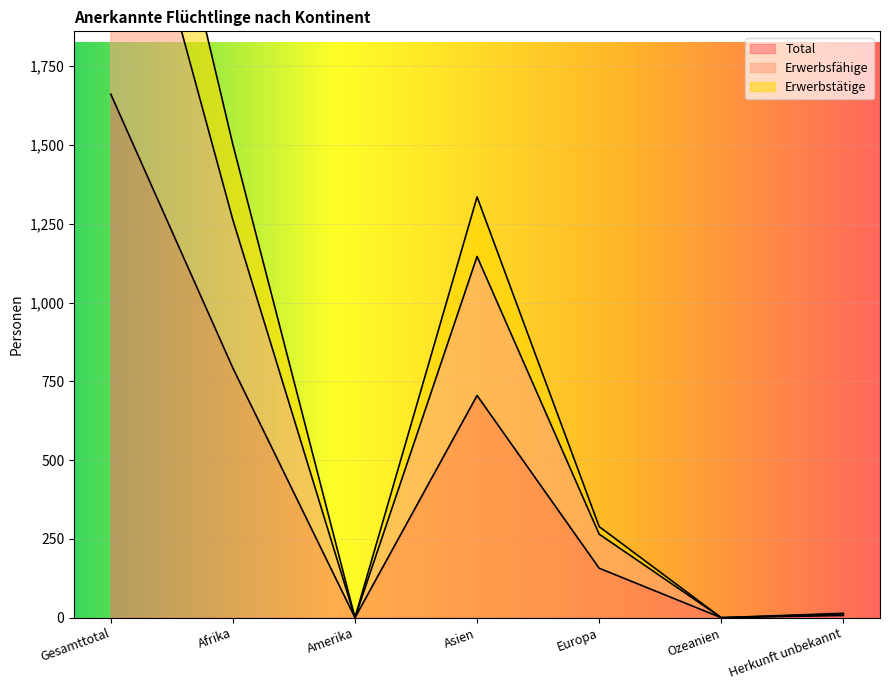

Reading left to right, what are all the values shown in this chart?

Total: Gesamttotal=1661	Afrika=792	Amerika=0	Asien=705	Europa=157	Ozeanien=0	Herkunft unbekannt=7
Erwerbsfähige: Gesamttotal=2685	Afrika=1262	Amerika=0	Asien=1146	Europa=265	Ozeanien=0	Herkunft unbekannt=12
Erwerbstätige: Gesamttotal=3139	Afrika=1501	Amerika=0	Asien=1335	Europa=289	Ozeanien=0	Herkunft unbekannt=14